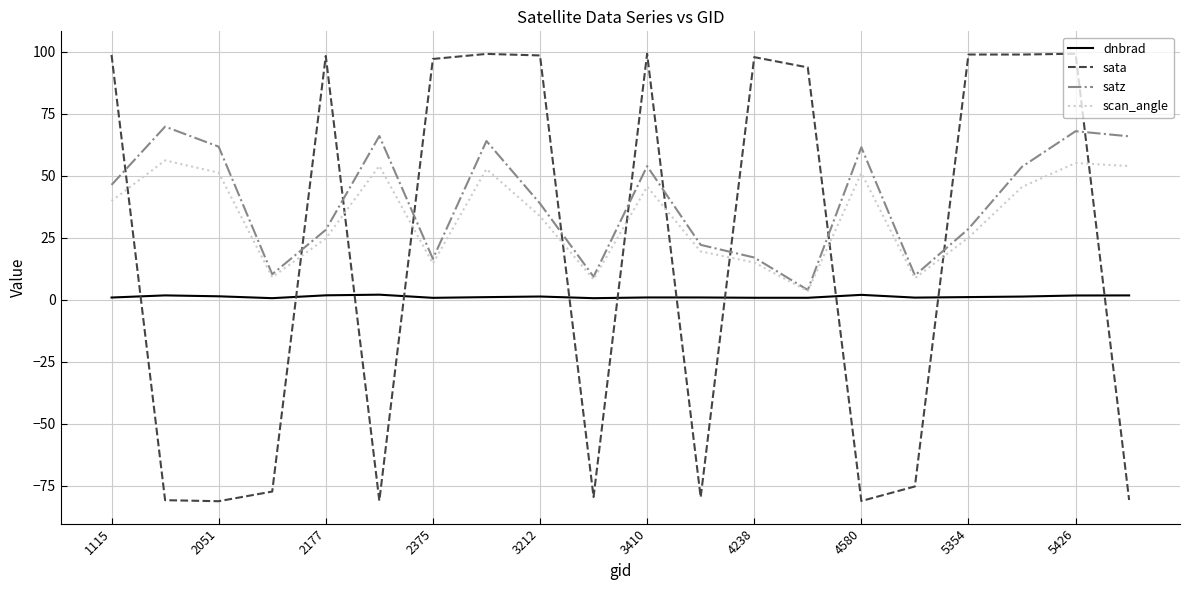

How many times do sata and satz cross each other?

11